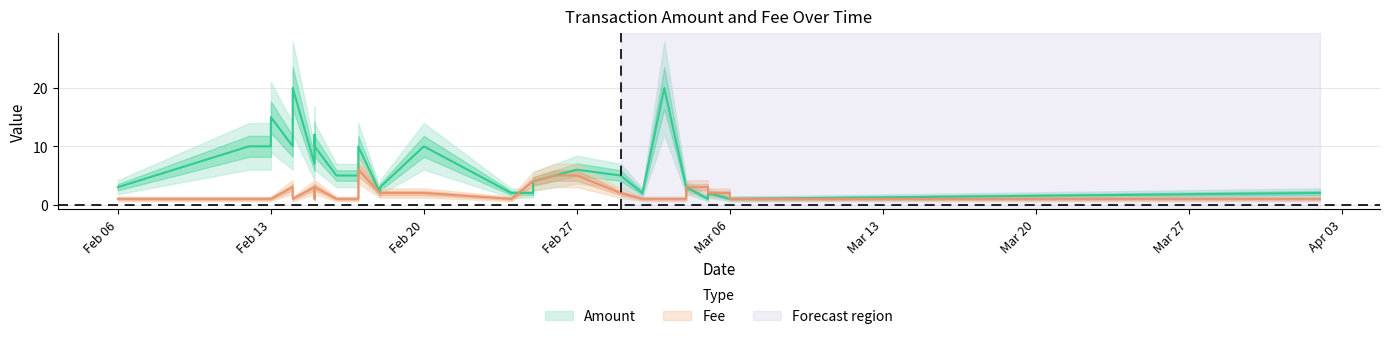

At 2017-02-17, list the series in order from largest to smallest.

Amount, Fee